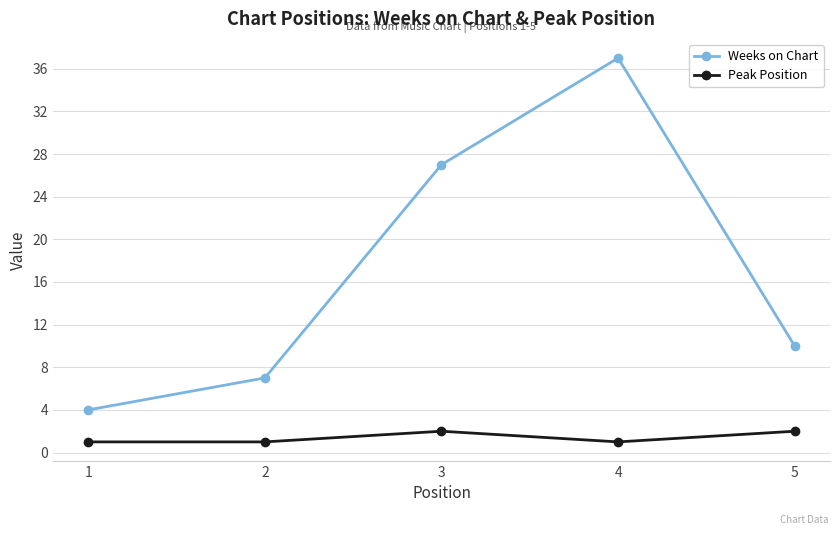

Where does the Weeks on Chart series first go above 10?

3